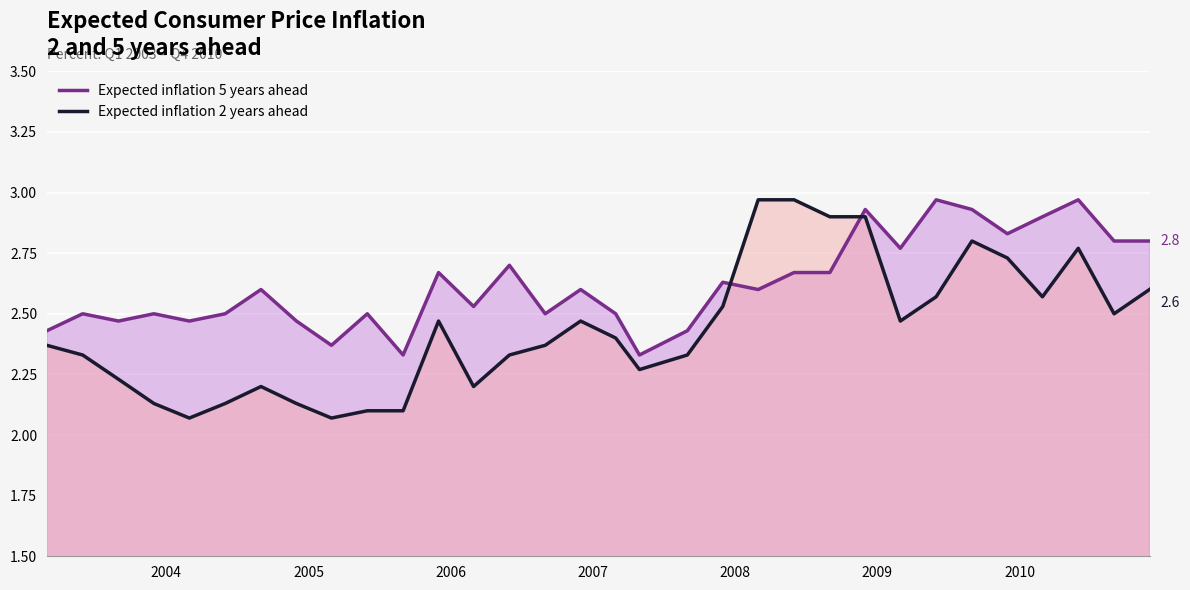

Rank the series by their average value, from highest to lowest.

Expected inflation 5 years ahead, Expected inflation 2 years ahead